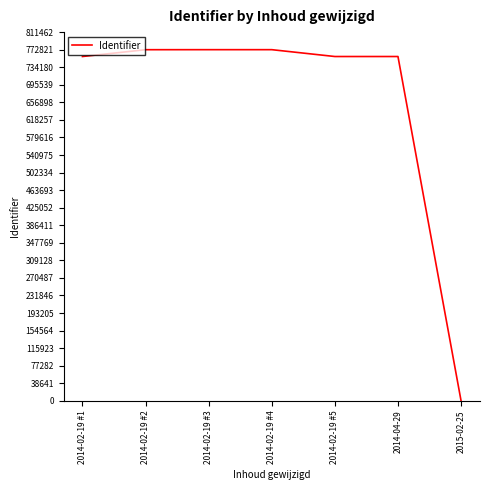

What is the sum of the values at 2014-02-19 #5 and 2014-02-19 #4?

1530574